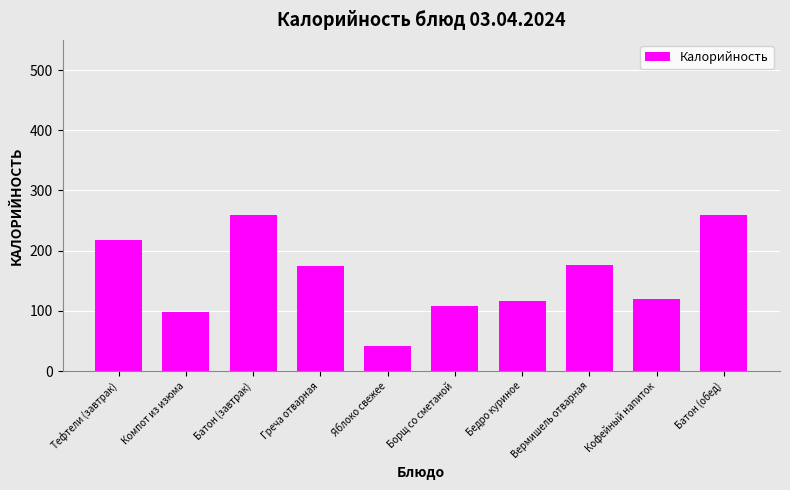

Does the chart contain any negative values?

No